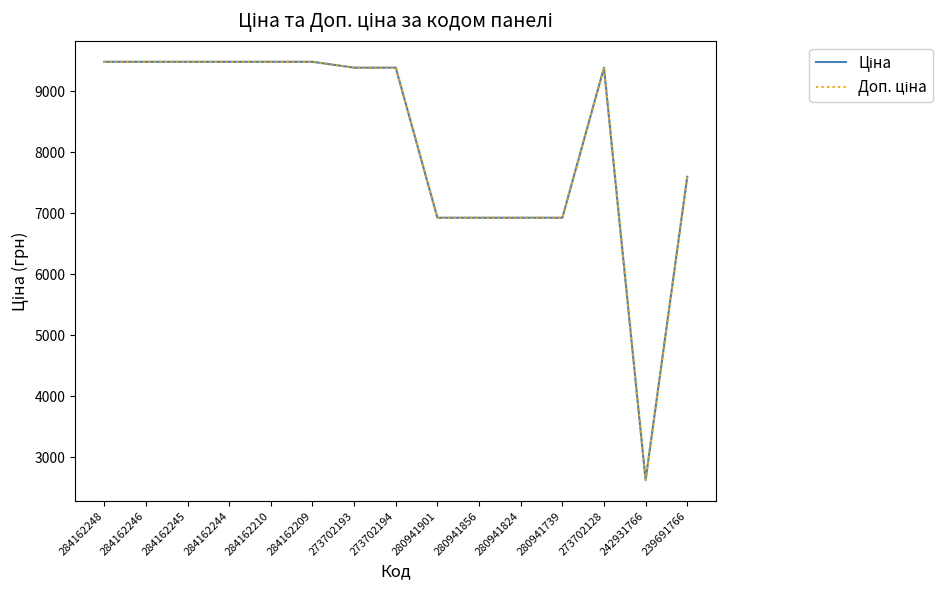

What is the smallest value displayed?

2627.5